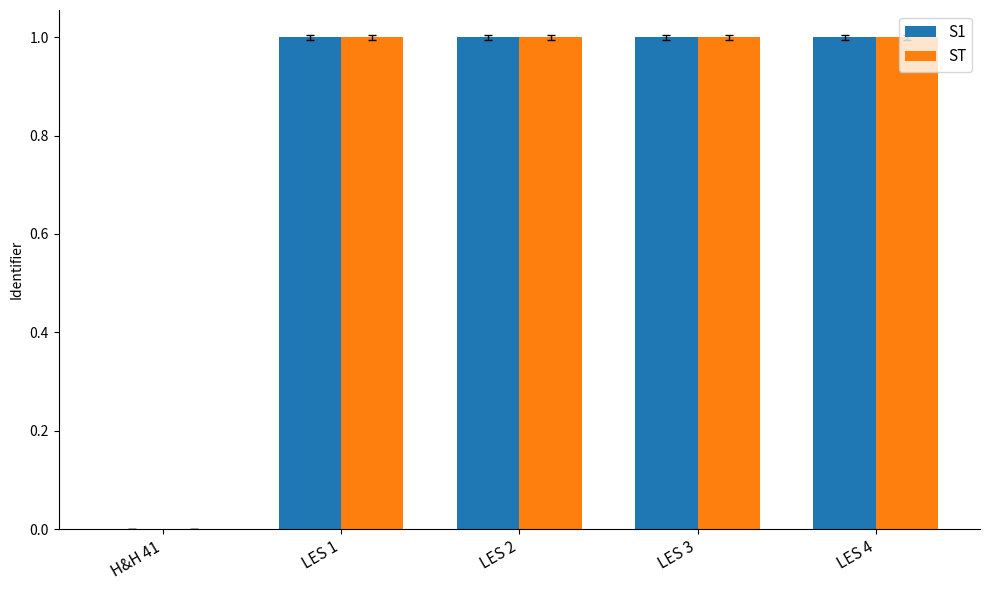

What is the greatest value displayed?

1.0